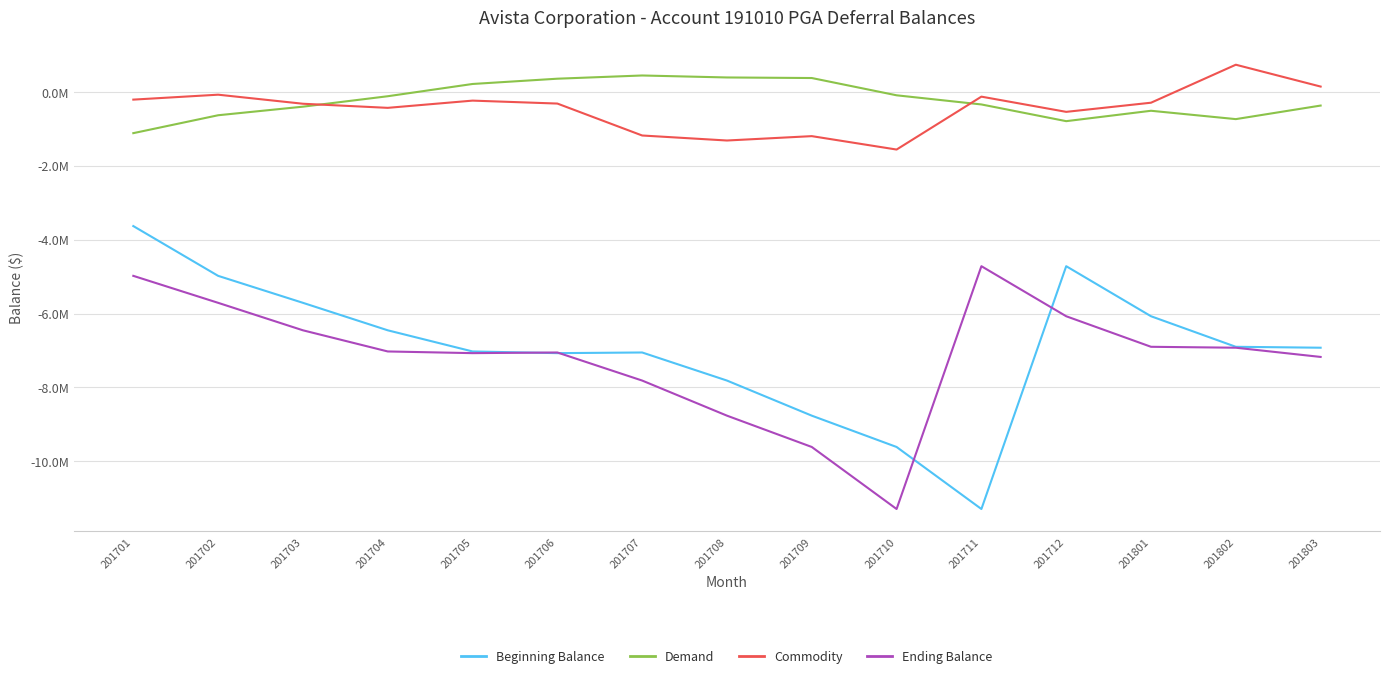

Rank the series by their maximum value, from highest to lowest.

Commodity, Demand, Beginning Balance, Ending Balance